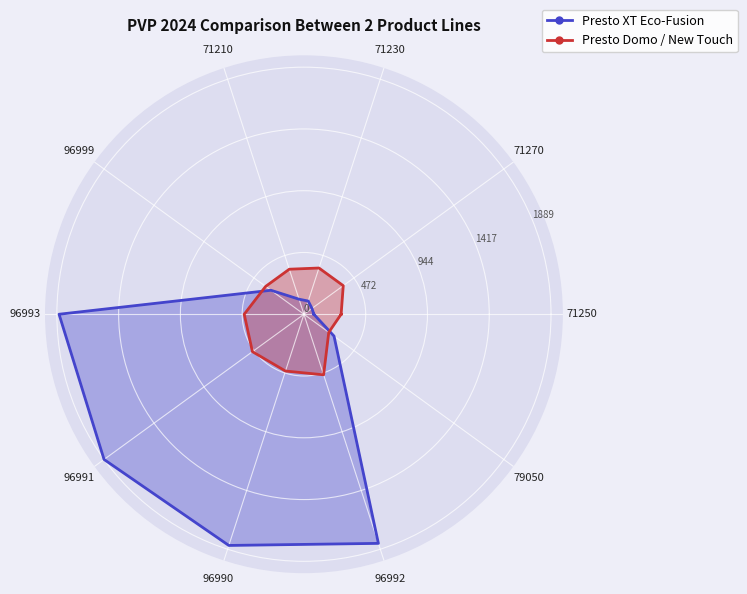

How many values in the Presto XT Eco-Fusion series are below 312?

5